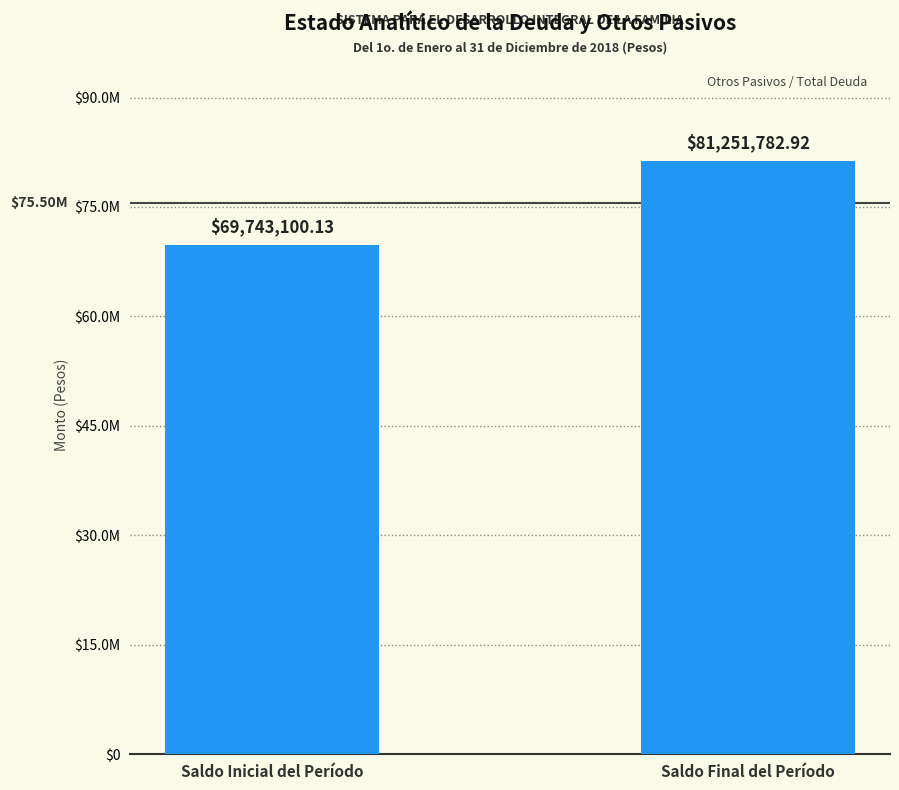

What is the difference between the values at Saldo Final del Período and Saldo Inicial del Período?

11508682.8